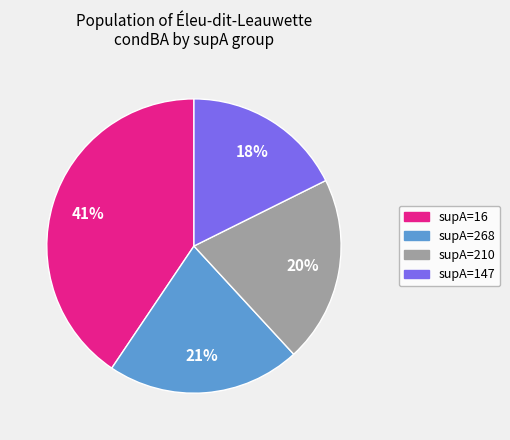

Is there any slice that represents more than half of the pie?

No